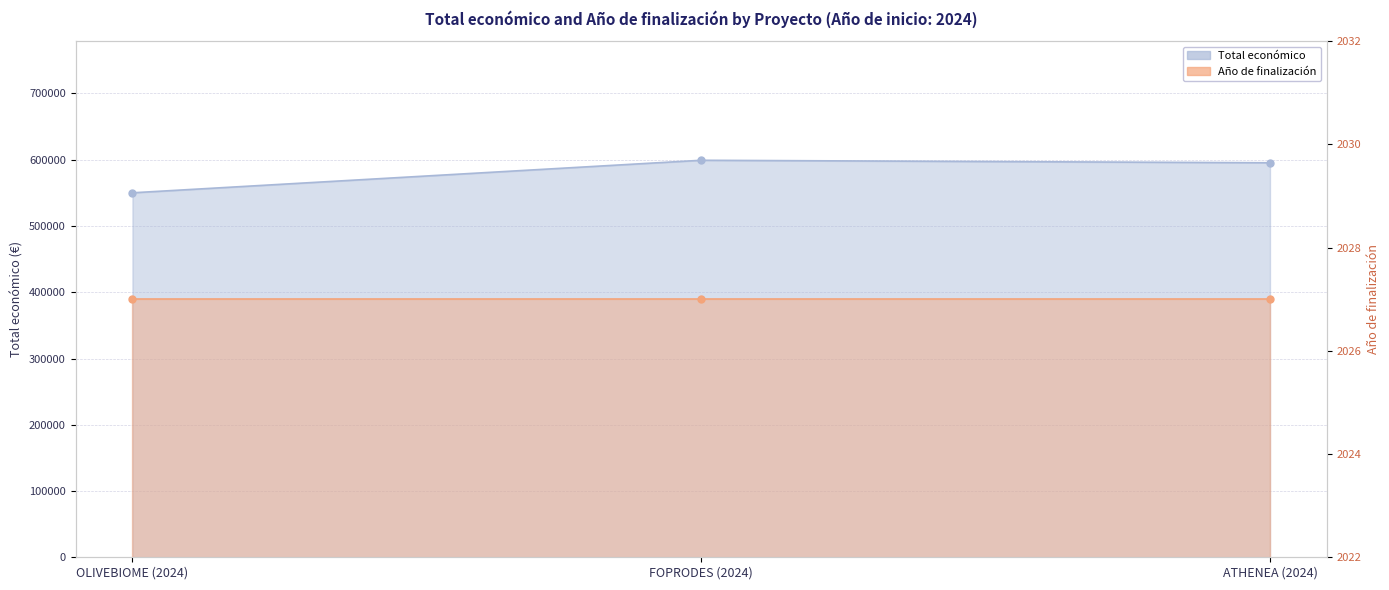

Between OLIVEBIOME (2024) and FOPRODES (2024), which is larger?

FOPRODES (2024)